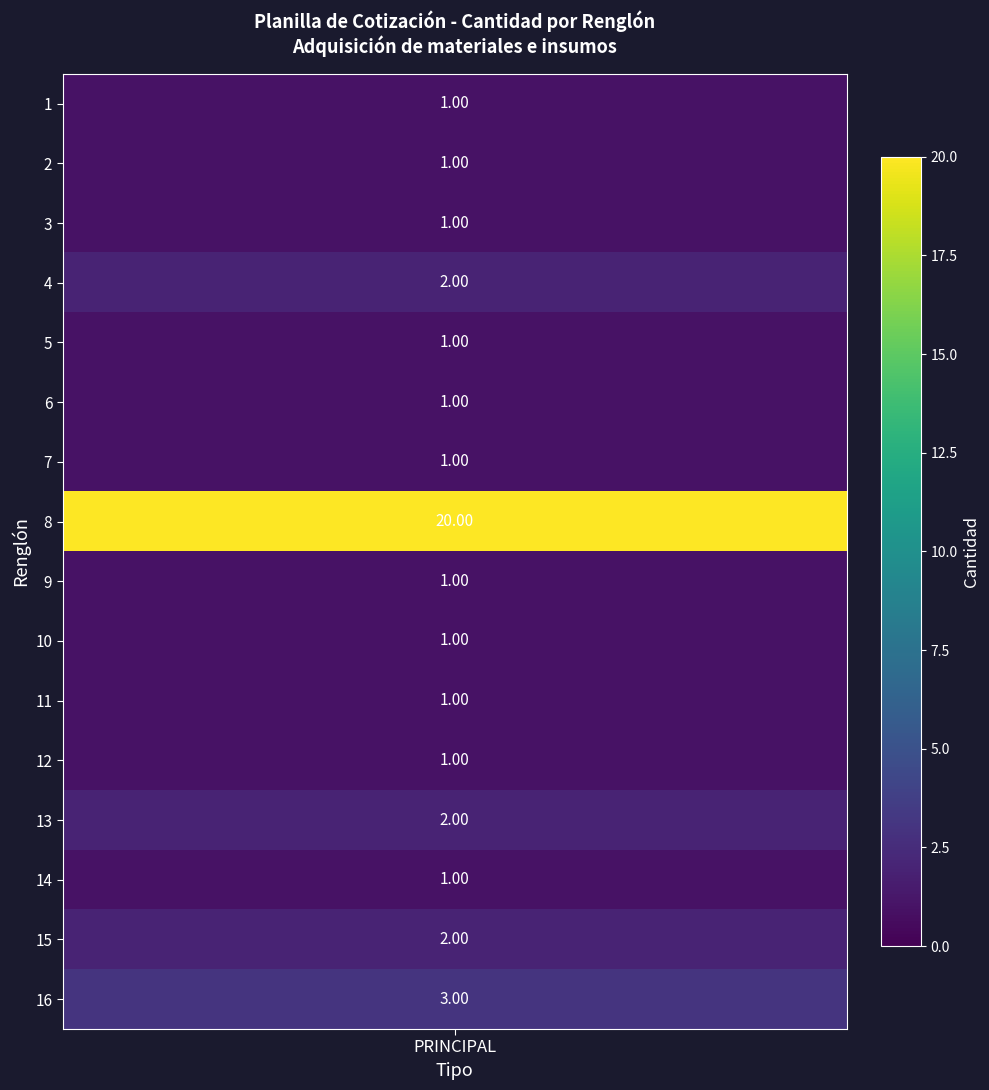

The value of Cantidad at 9 is 1. True or false?

True